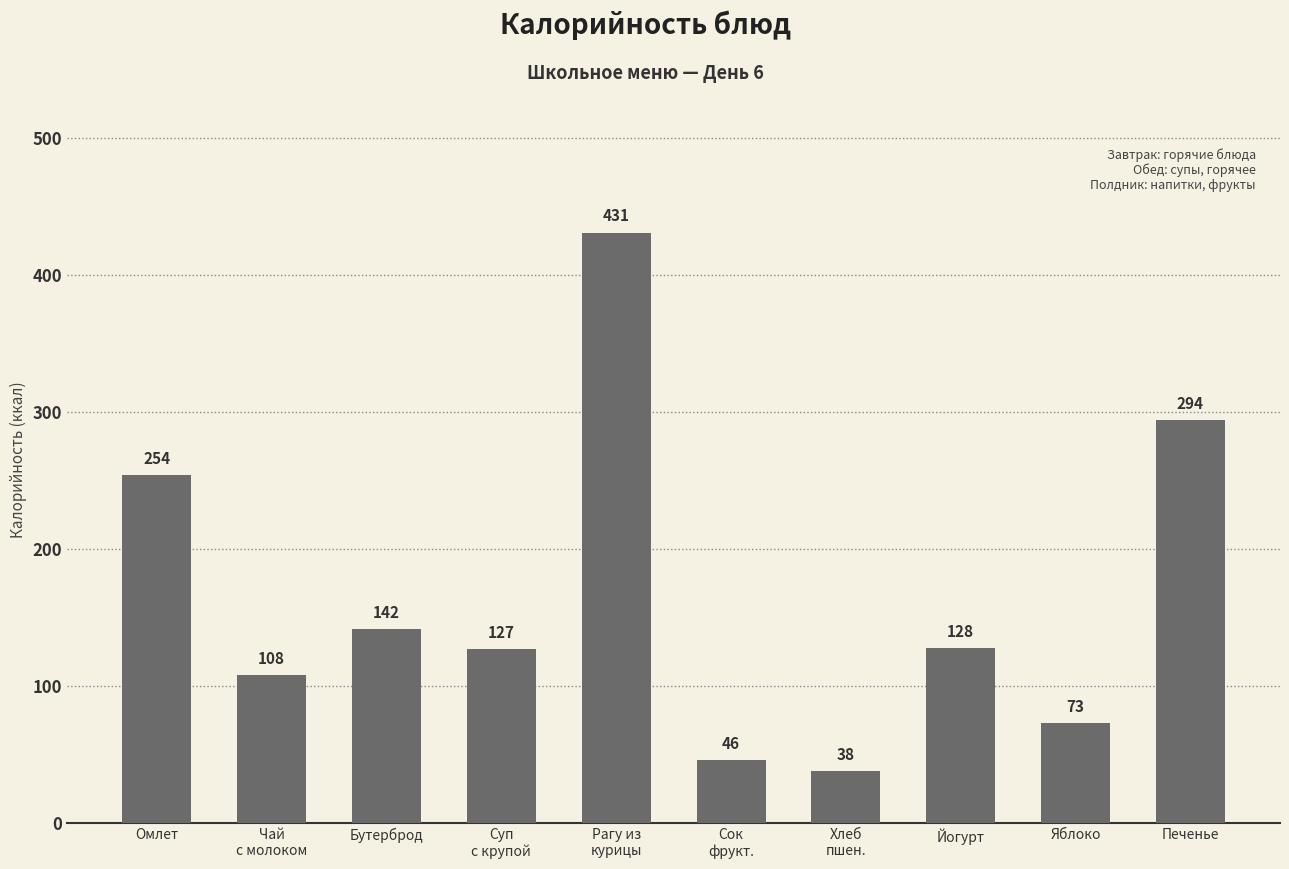

Rank the categories by value from highest to lowest.

Рагу из
курицы, Печенье, Омлет, Бутерброд, Йогурт, Суп
с крупой, Чай
с молоком, Яблоко, Сок
фрукт., Хлеб
пшен.